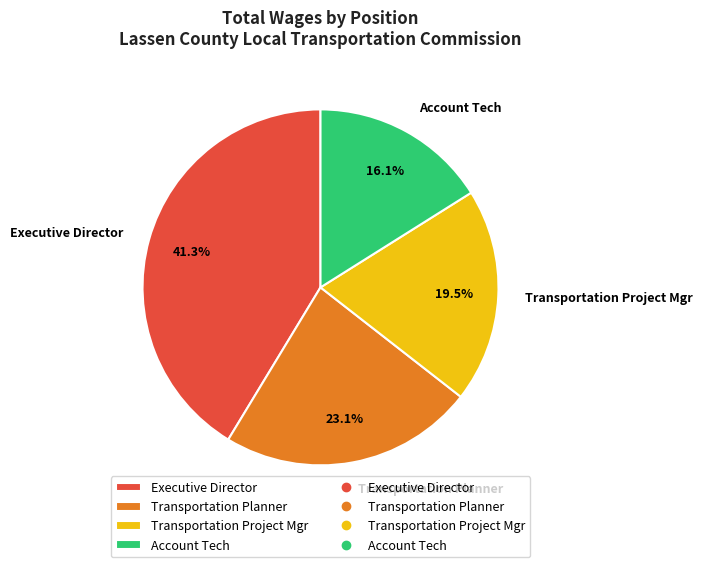

Is it true that Account Tech is 16% of the pie?

True